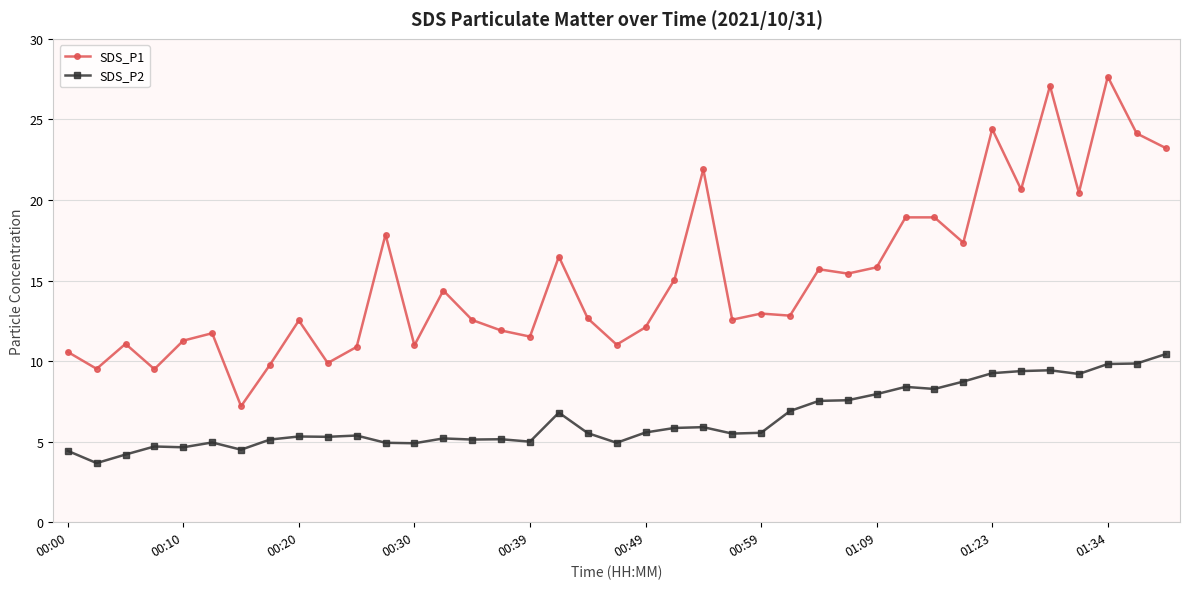

Rank the series by their average value, from lowest to highest.

SDS_P2, SDS_P1